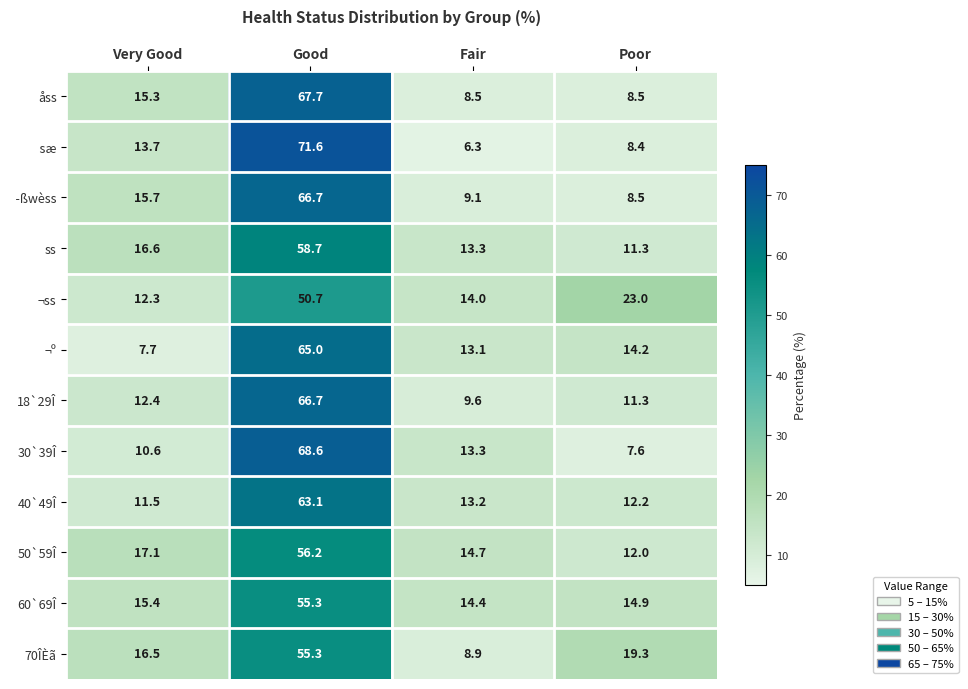

What is the average value of the 40`49Î series?

25.0